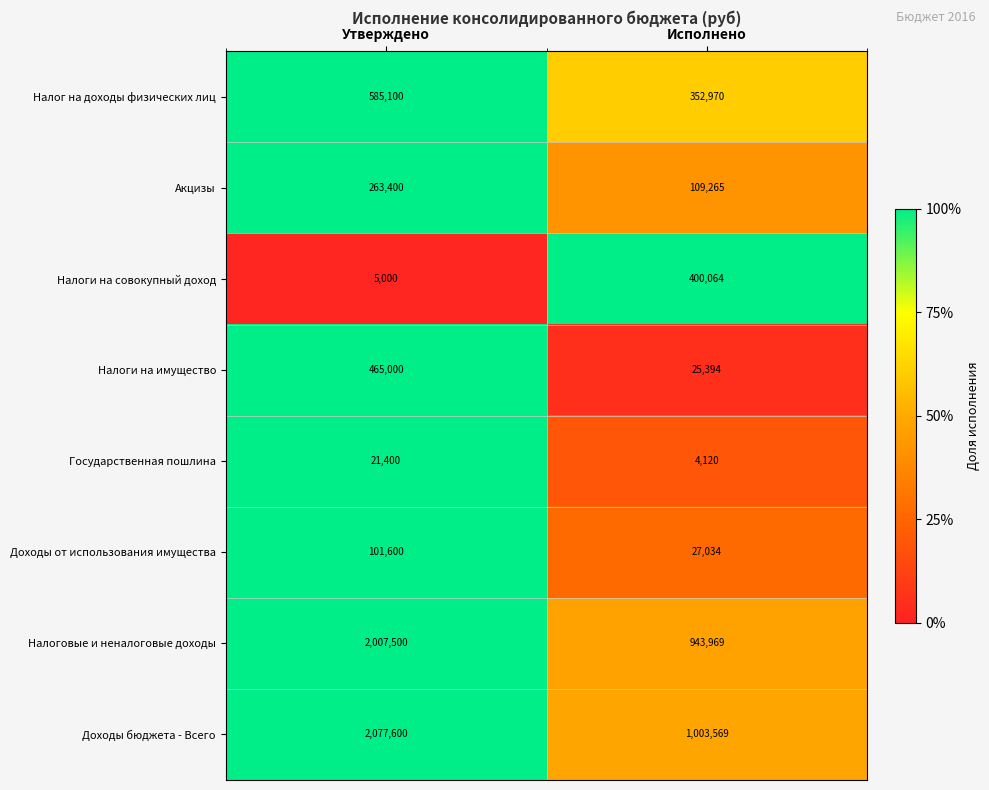

Which label corresponds to the largest value in the chart?

Утверждено